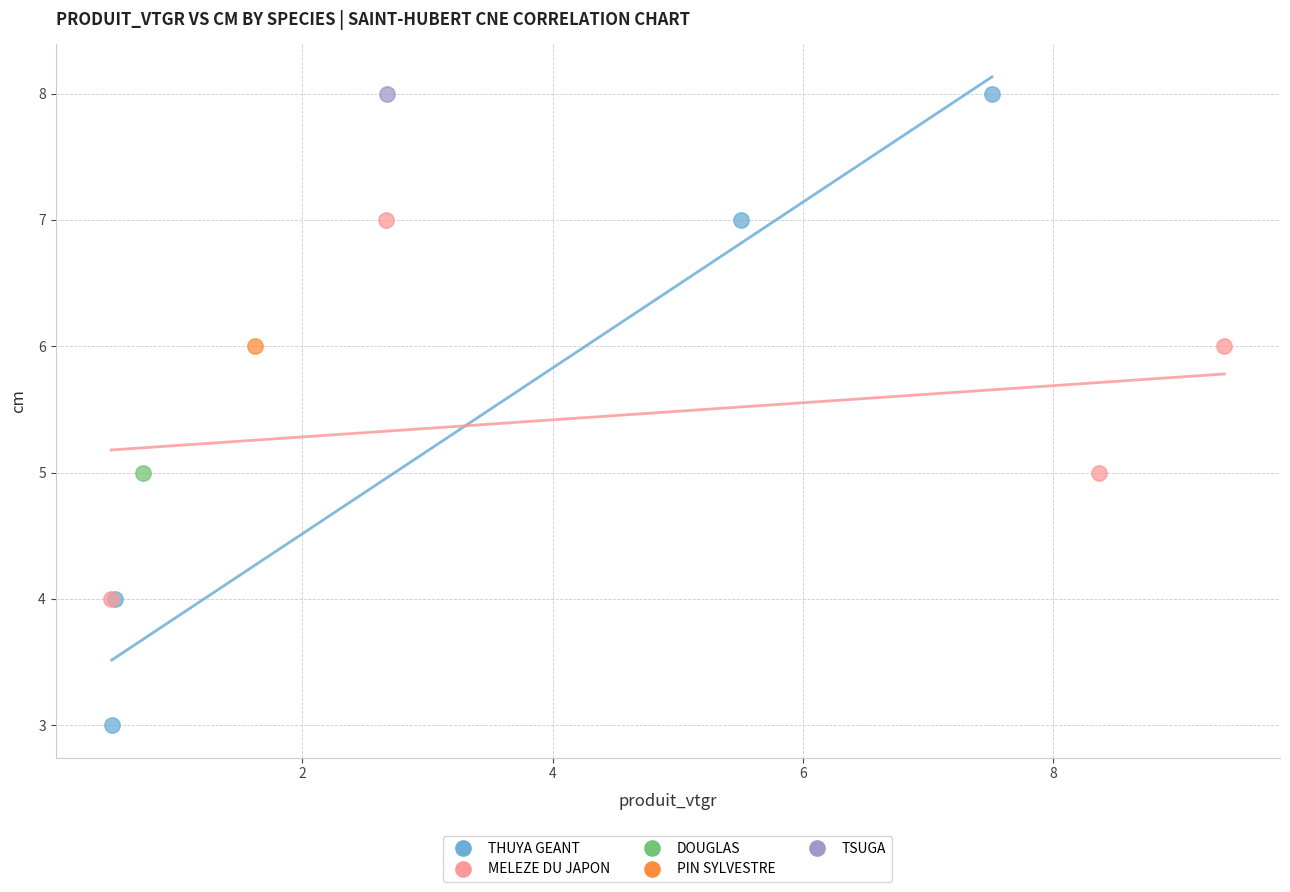

What are all the series names shown in the legend?

THUYA GEANT, MELEZE DU JAPON, DOUGLAS, PIN SYLVESTRE, TSUGA